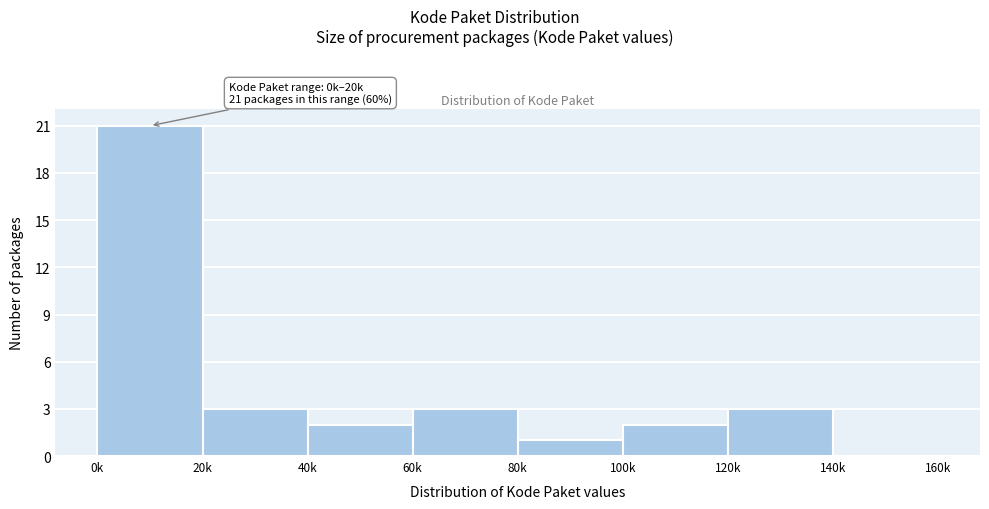

Reading left to right, extract all data points from this chart.

0k=21	20k=3	40k=2	60k=3	80k=1	100k=2	120k=3	140k=0